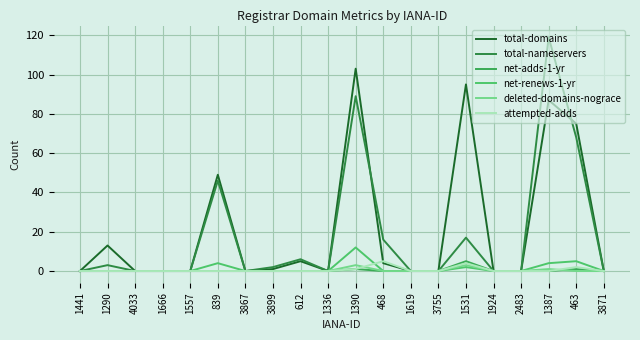

True or false: net-renews-1-yr has a value of 8 at 3871.

False